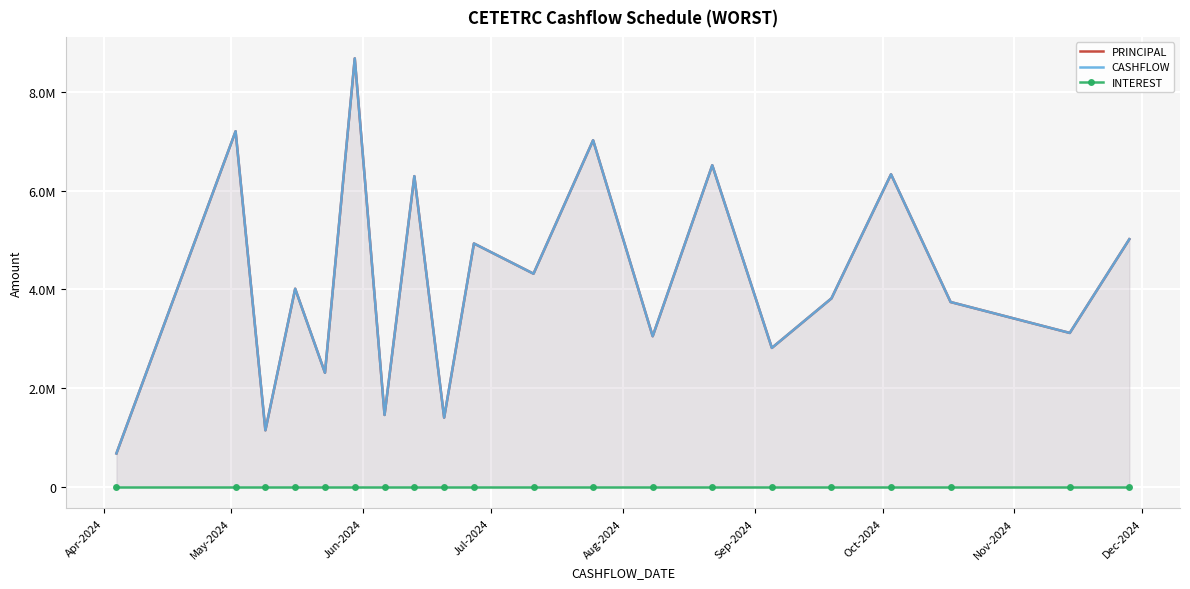

True or false: INTEREST and PRINCIPAL cross at least once.

False